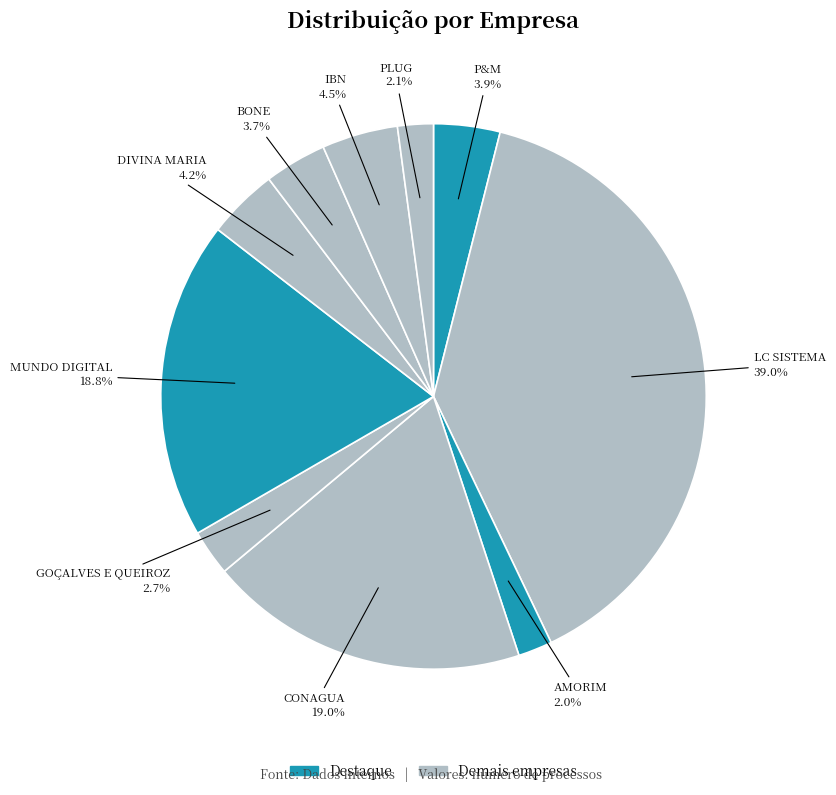

Do DIVINA MARIA and BONE together represent more than half of the pie?

No